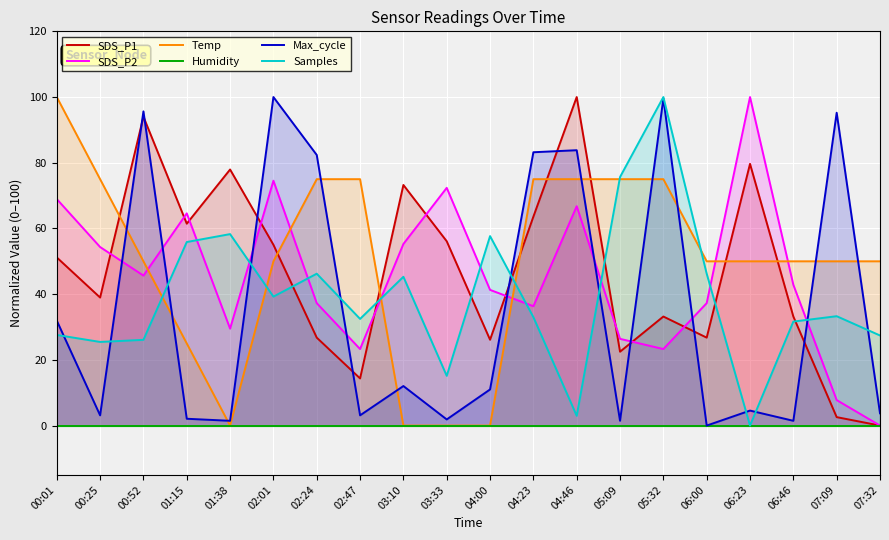

At how many categories does at least one series exceed 88?

7